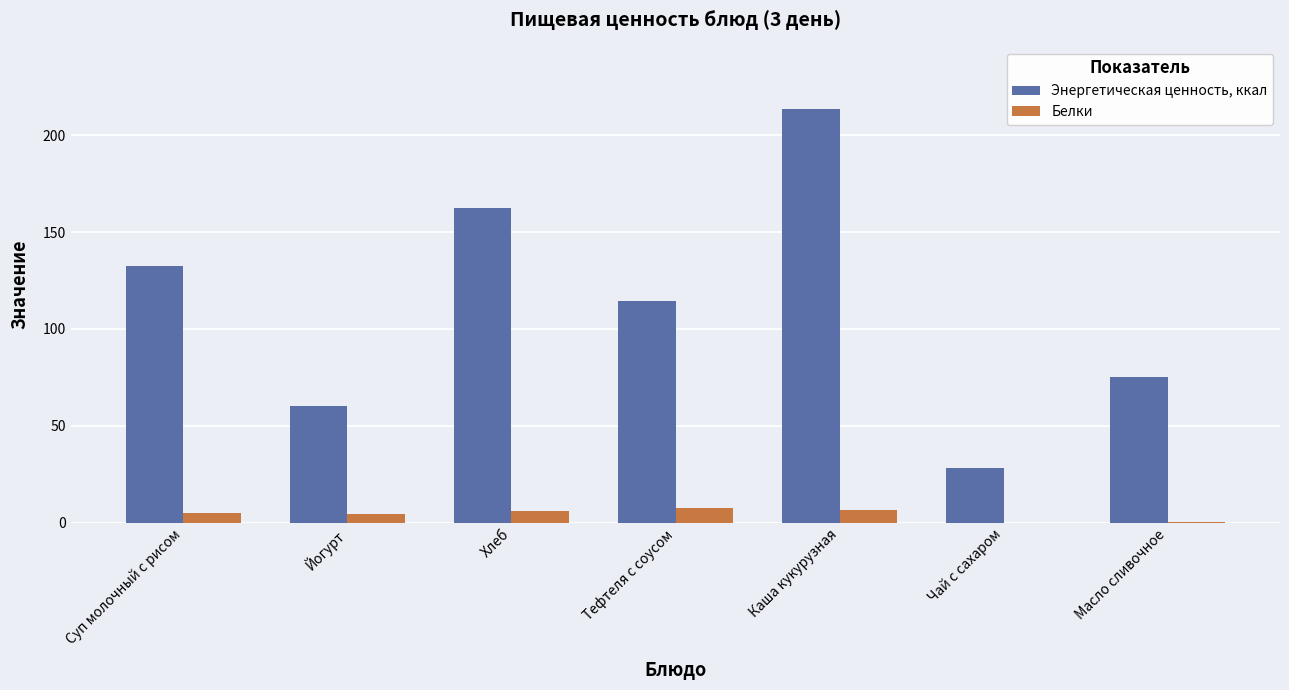

Is the value of Белки at Хлеб greater than the value of Энергетическая ценность, ккал at Тефтеля с соусом?

No